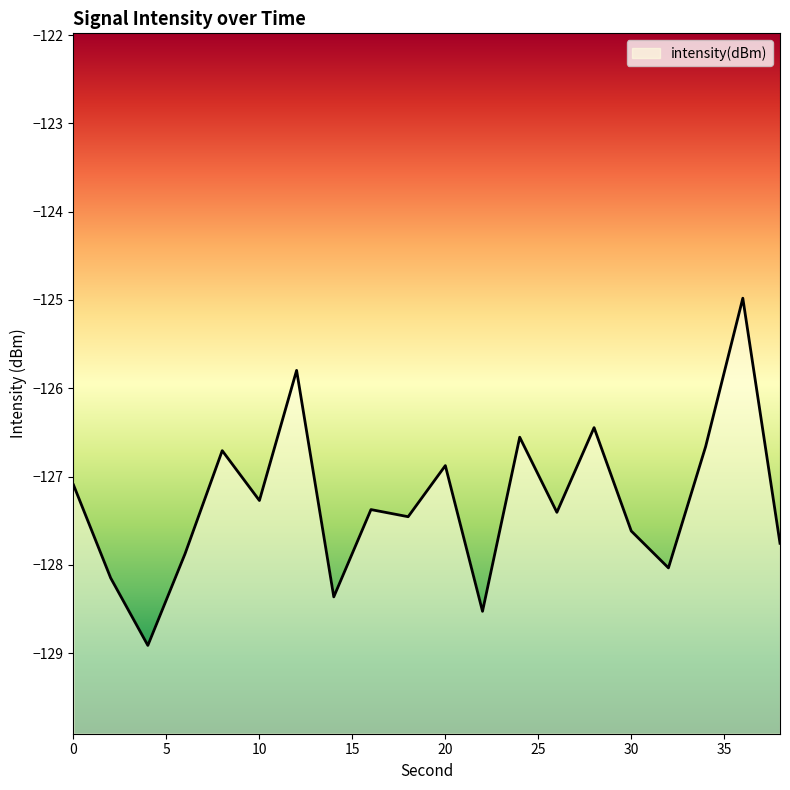

Which label corresponds to the smallest value in the chart?

4